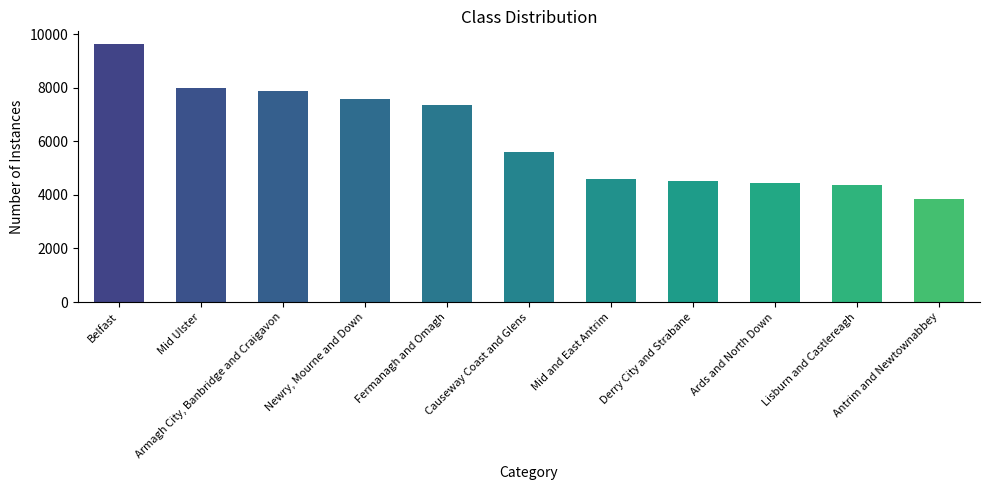

What position from the left is Causeway Coast and Glens?

6